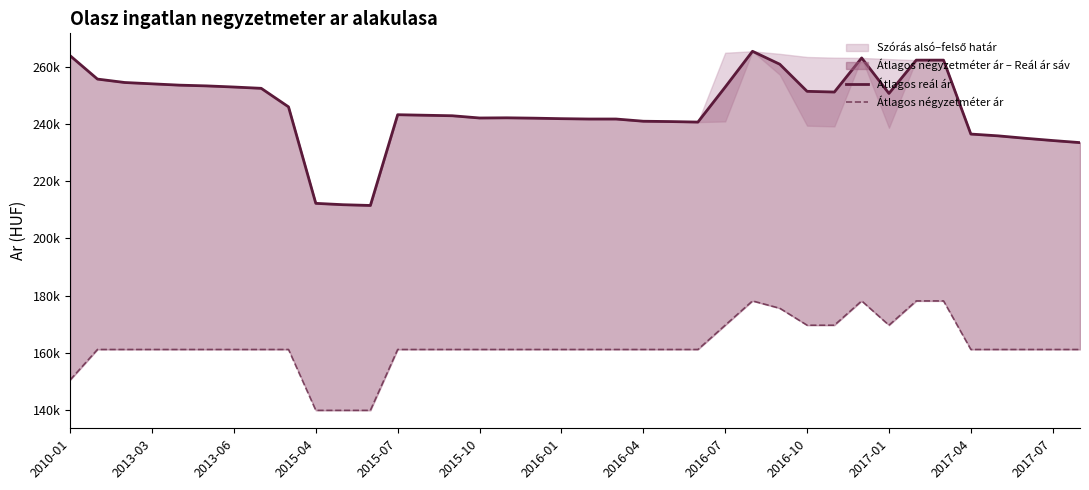

True or false: Átlagos reál ár and Átlagos négyzetméter ár intersect in this chart.

False